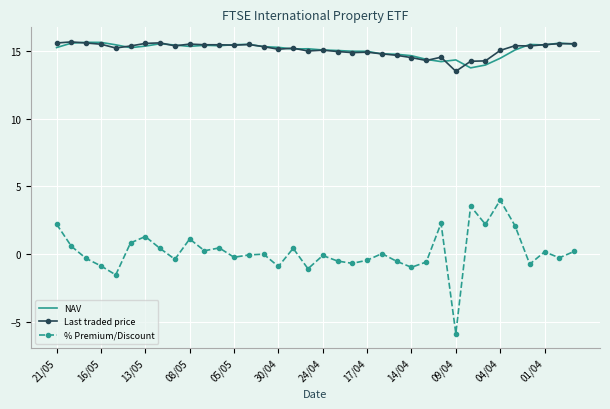

What is the highest value of the % Premium/Discount series?

4.0